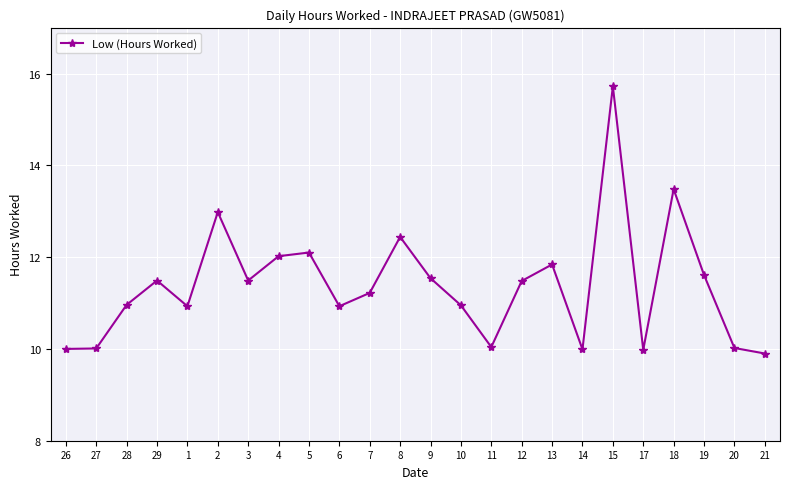

What is the sum of the values at 14 and 26?

20.0